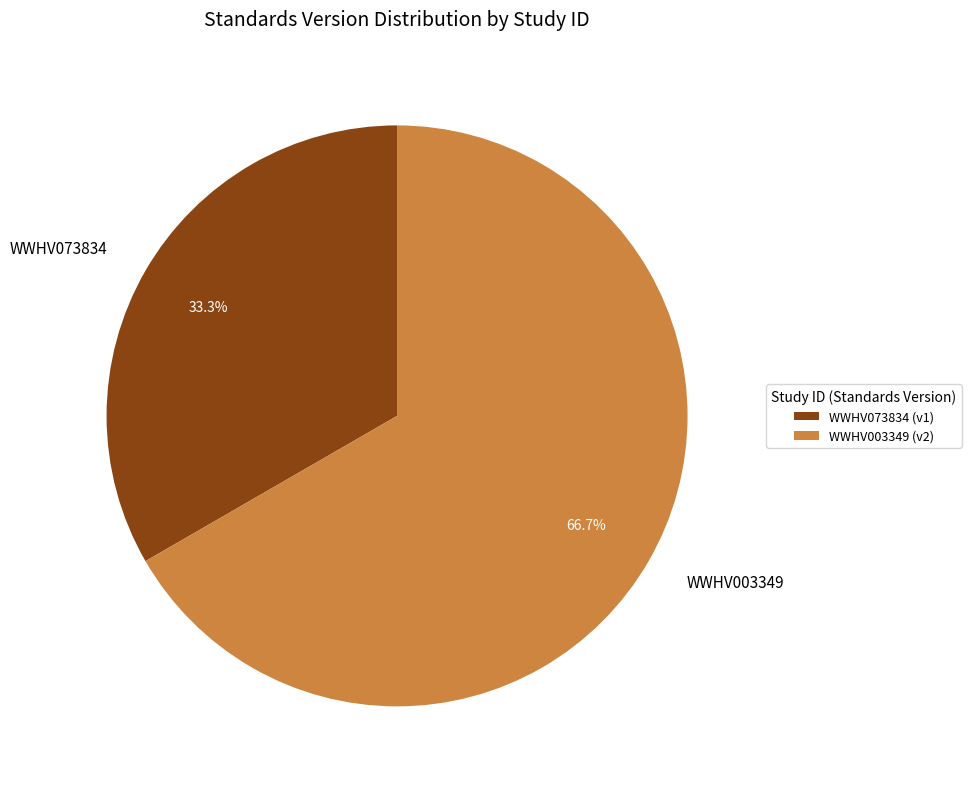

True or false: WWHV003349 accounts for 67% of the total.

True